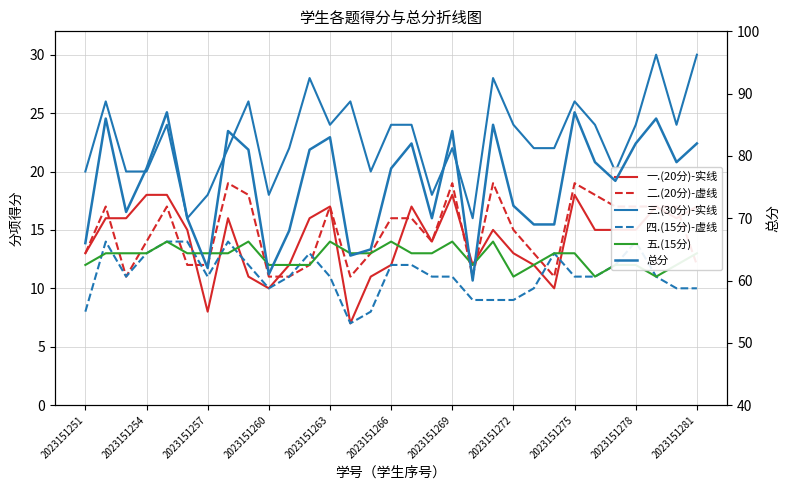

True or false: 二.(20分)-虚线 has more than 1 points higher than both neighbors.

True